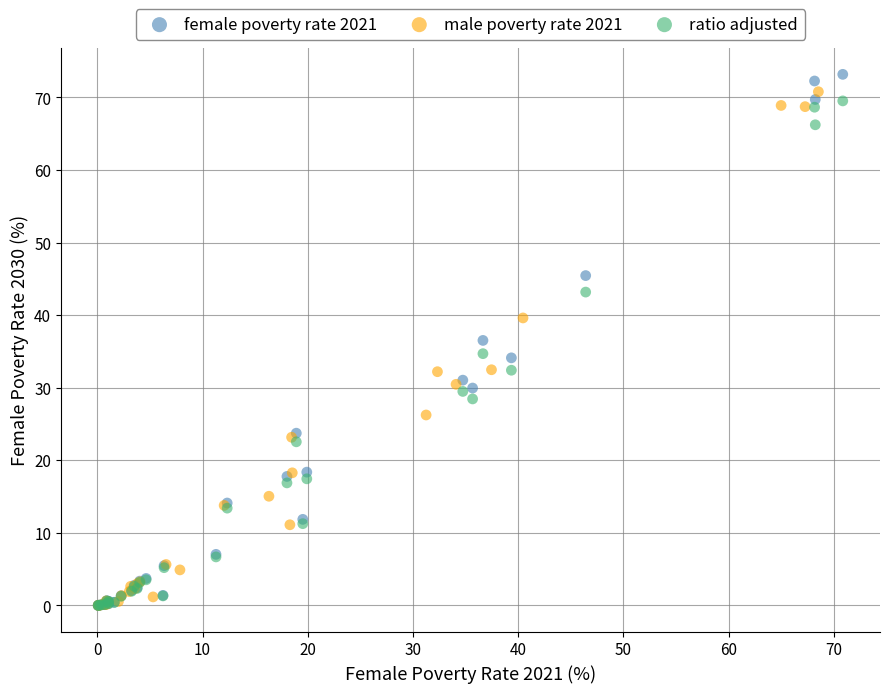

Which series has the widest spread of Y values?

female poverty rate 2021